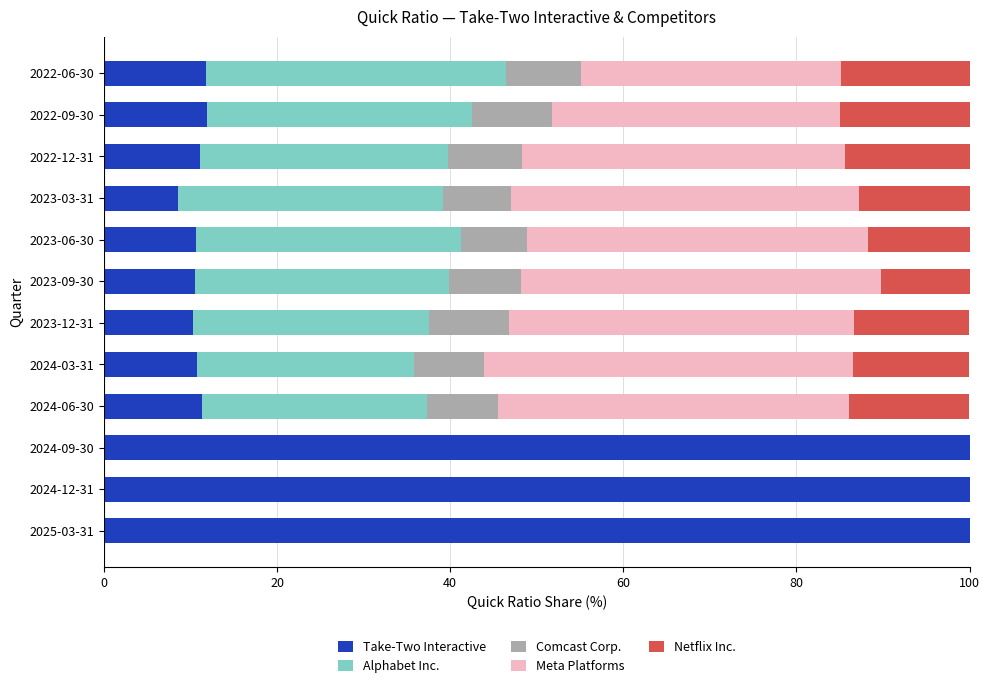

What is the sum of the Take-Two Interactive values at 2023-09-30 and 2023-12-31?

20.7